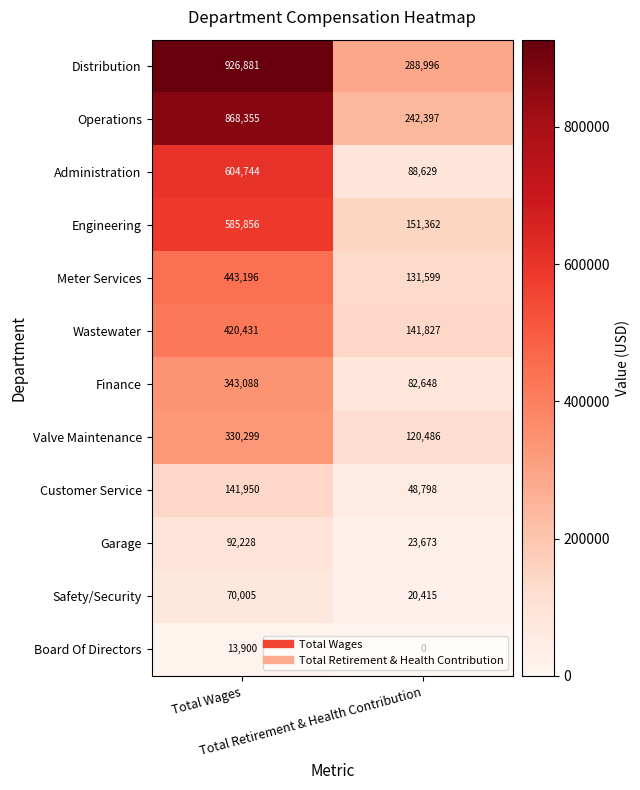

Rank the series by their maximum value, from lowest to highest.

Board Of Directors, Safety/Security, Garage, Customer Service, Valve Maintenance, Finance, Wastewater, Meter Services, Engineering, Administration, Operations, Distribution